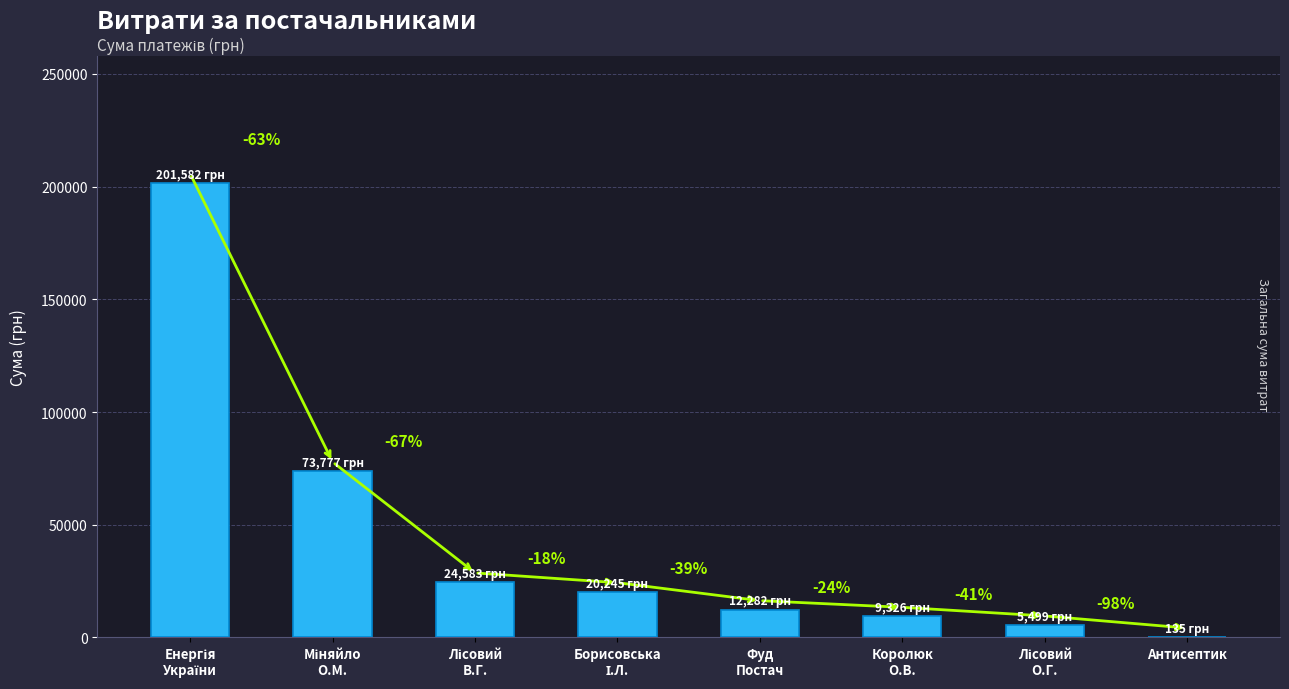

Are the bars horizontal?

No